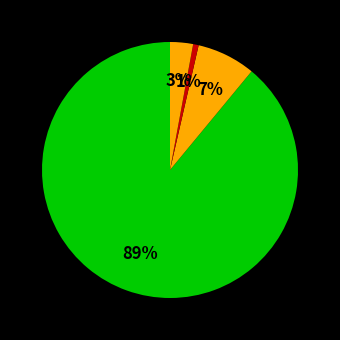

How many segments does this pie chart have?

4